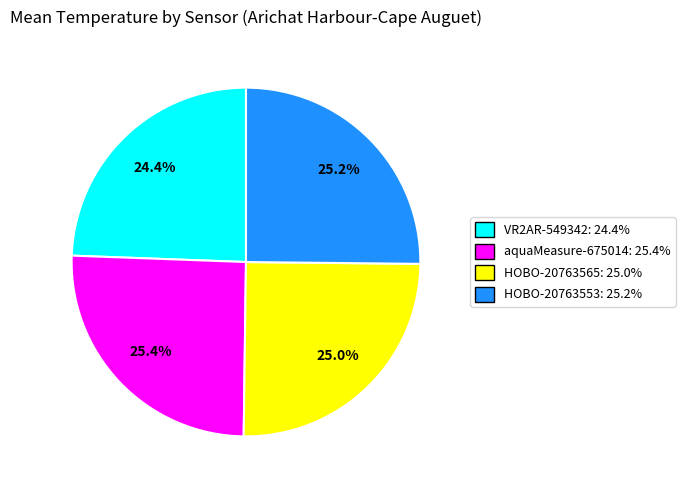

To the nearest percent, what portion does HOBO-20763553 represent?

25%